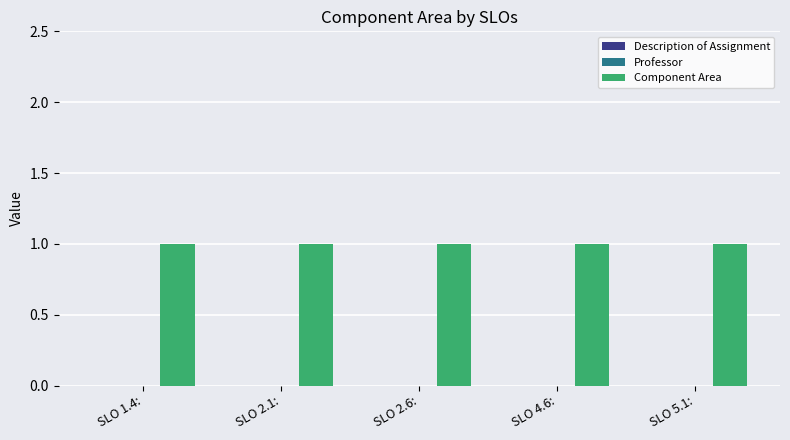

At SLO 5.1:, list the series in order from smallest to largest.

Description of Assignment, Professor, Component Area